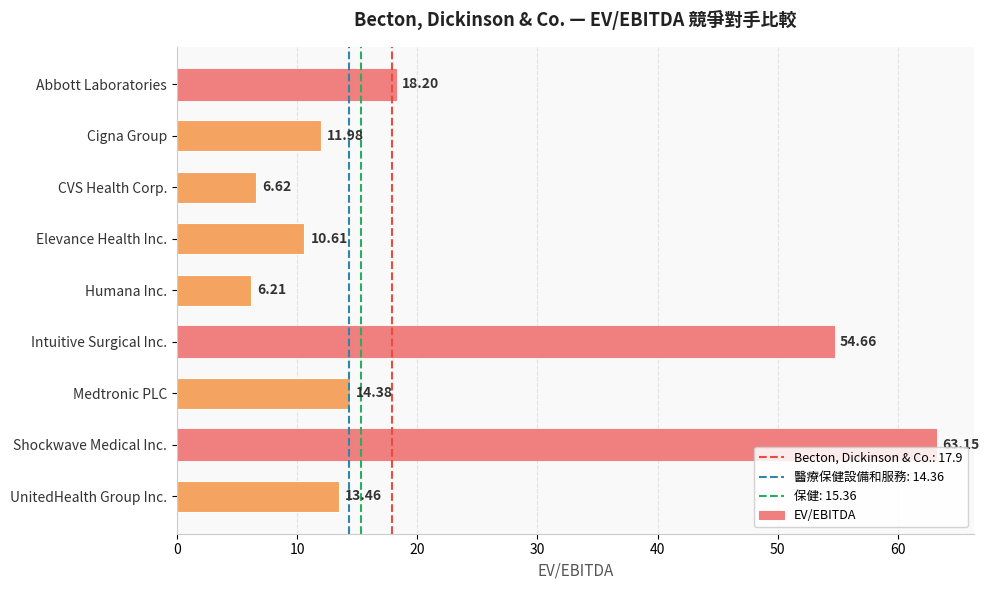

List the labels in order of value, smallest first.

Humana Inc., CVS Health Corp., Elevance Health Inc., Cigna Group, UnitedHealth Group Inc., Medtronic PLC, Abbott Laboratories, Intuitive Surgical Inc., Shockwave Medical Inc.